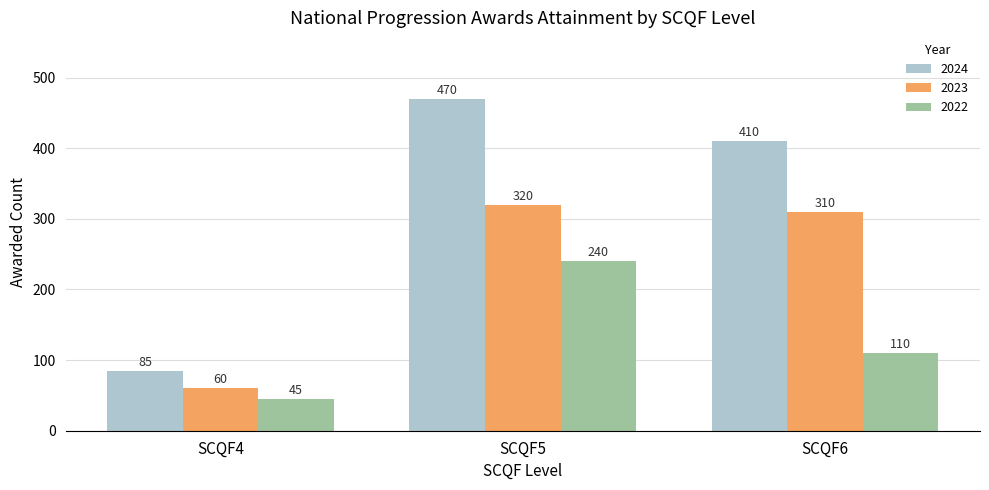

True or false: 2023 has a value of 310 at SCQF6.

True